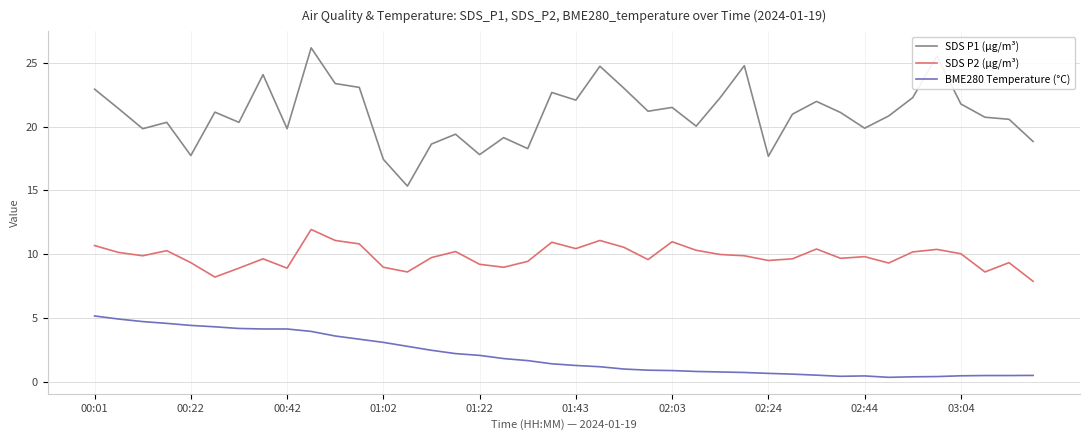

List the series in order of their peak value, highest first.

SDS P1 (µg/m³), SDS P2 (µg/m³), BME280 Temperature (°C)